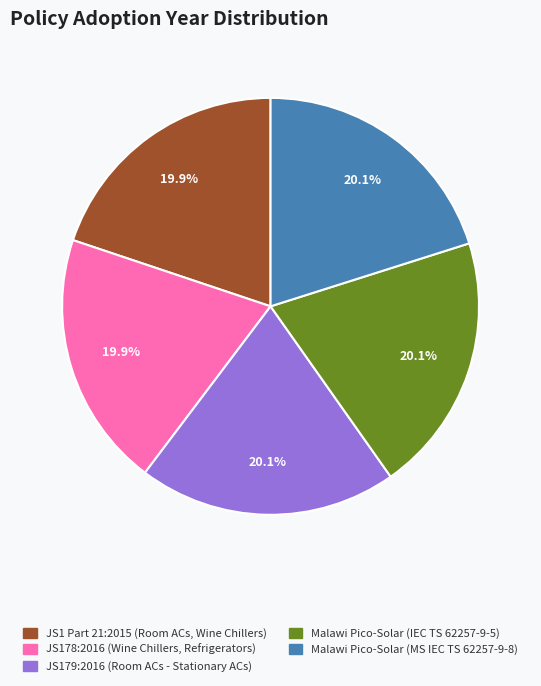

Is there a majority slice in this chart?

No